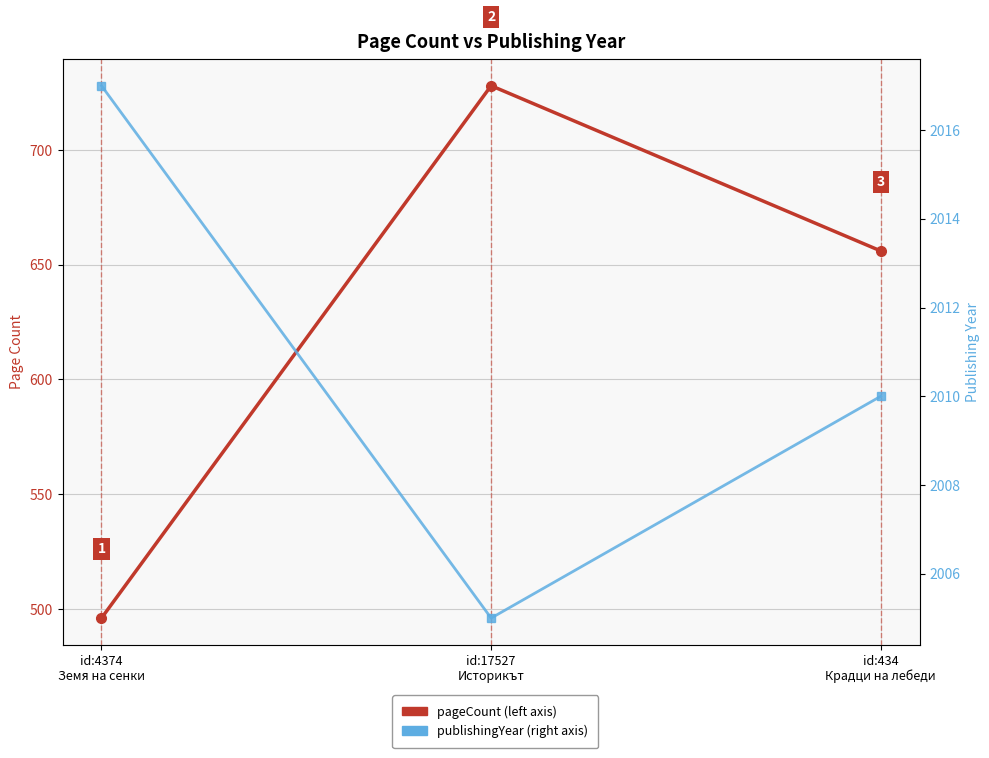

What is the spread (max minus min) of values at id:434
Крадци на лебеди?

1354